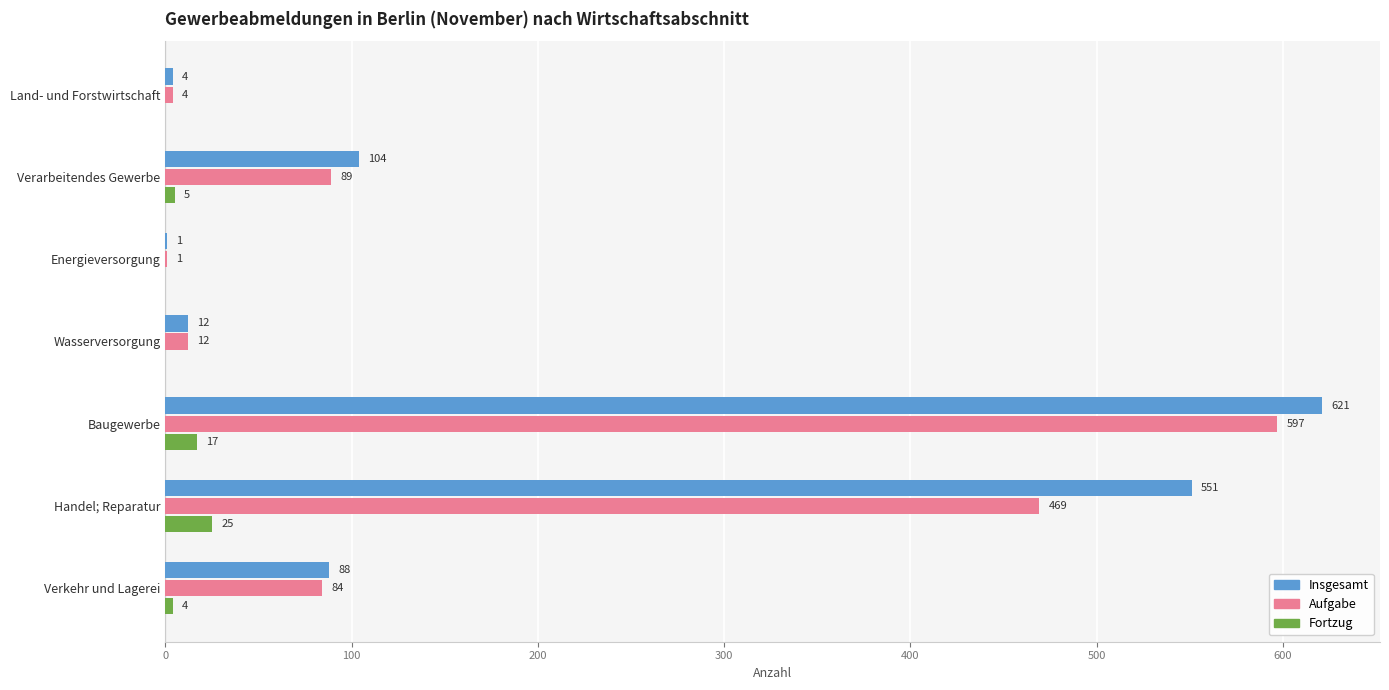

The Aufgabe series shows 89 at Verarbeitendes Gewerbe. True or false?

True